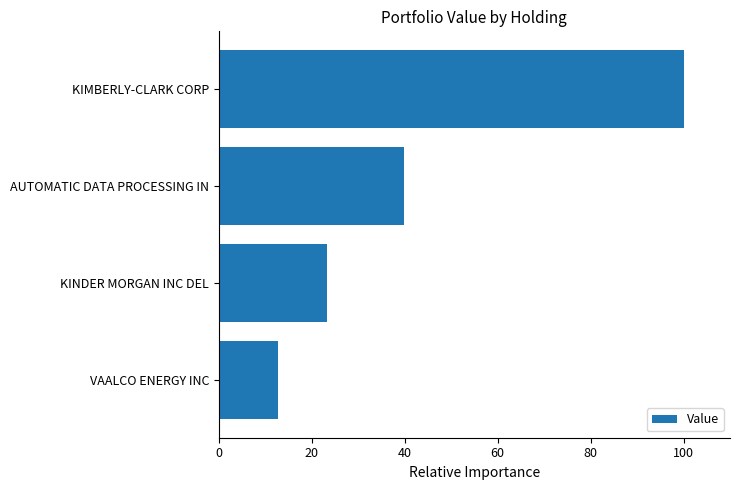

List the labels in order of value, smallest first.

VAALCO ENERGY INC, KINDER MORGAN INC DEL, AUTOMATIC DATA PROCESSING IN, KIMBERLY-CLARK CORP